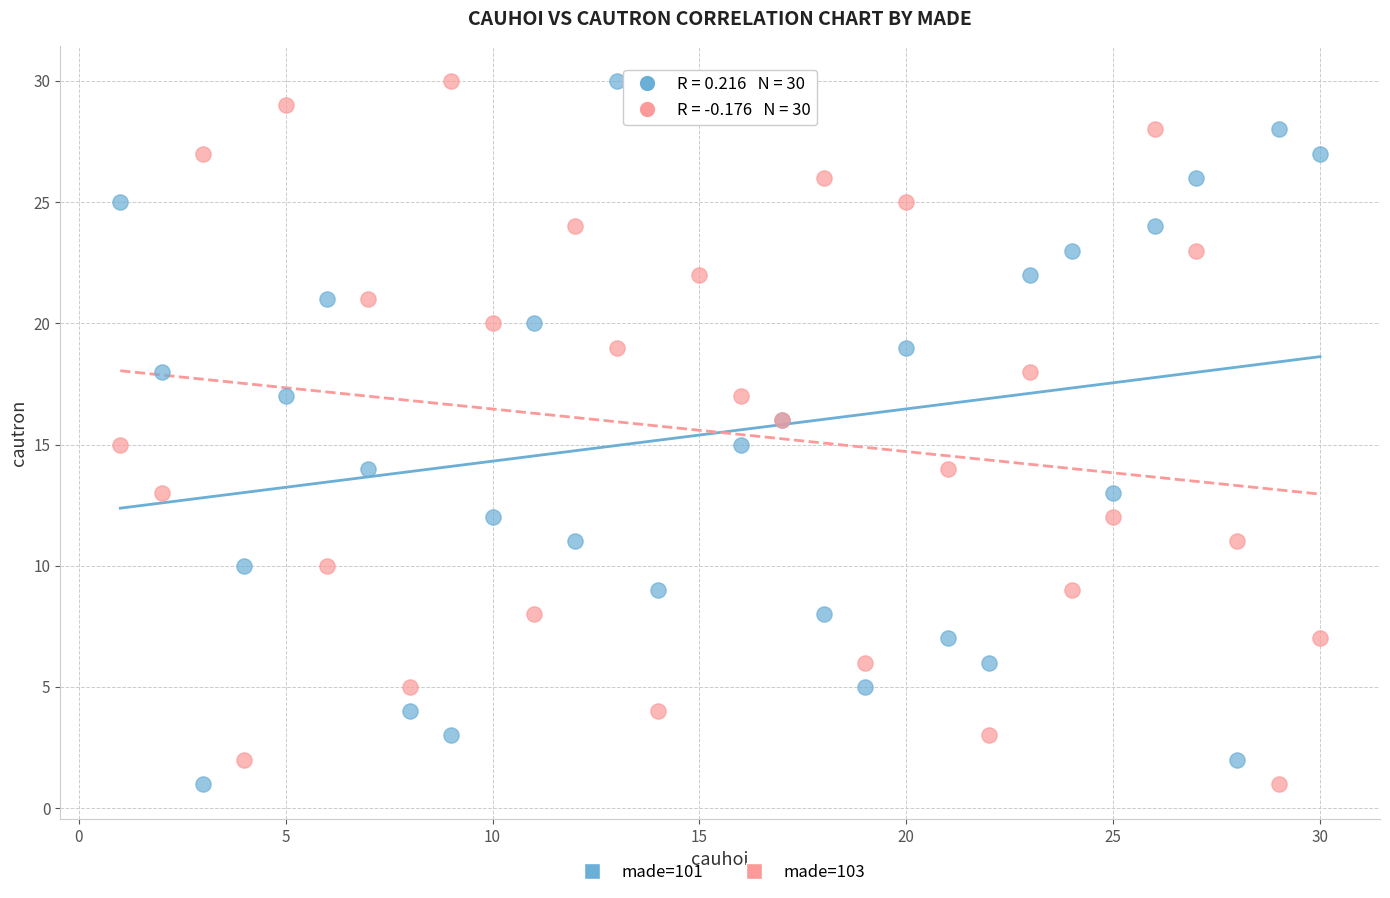

What is the X range (max minus min) for the scatter plot?

29